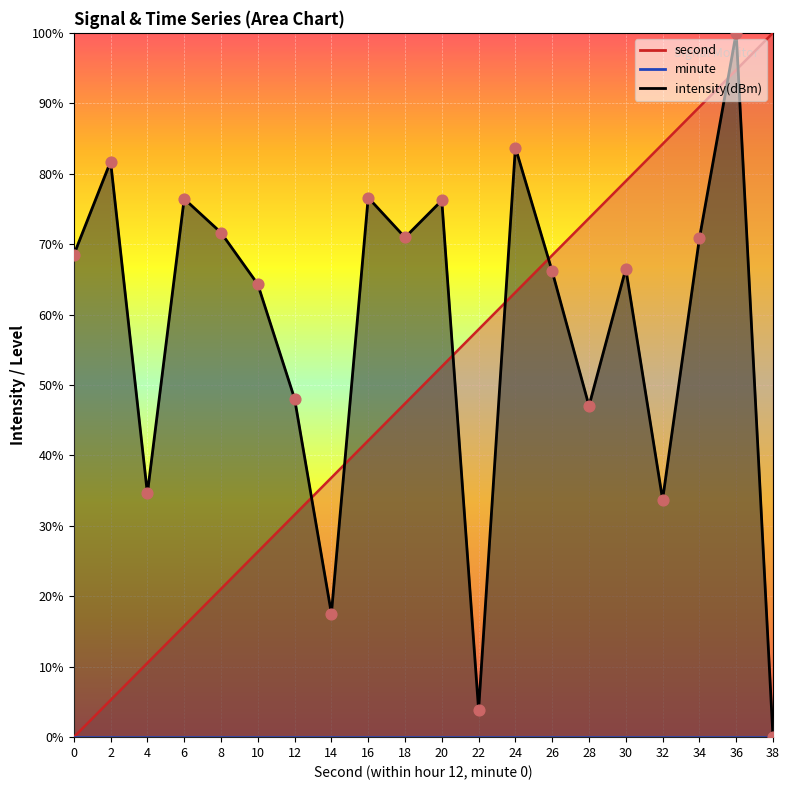

Which series has the widest spread of Y values?

second